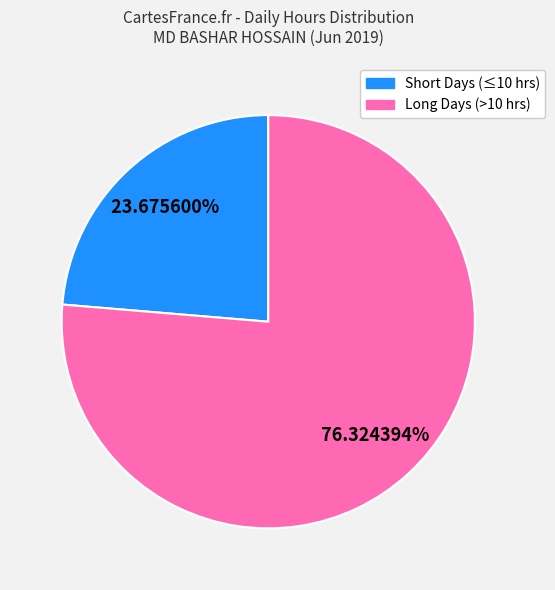

Does any single category account for the majority?

Yes